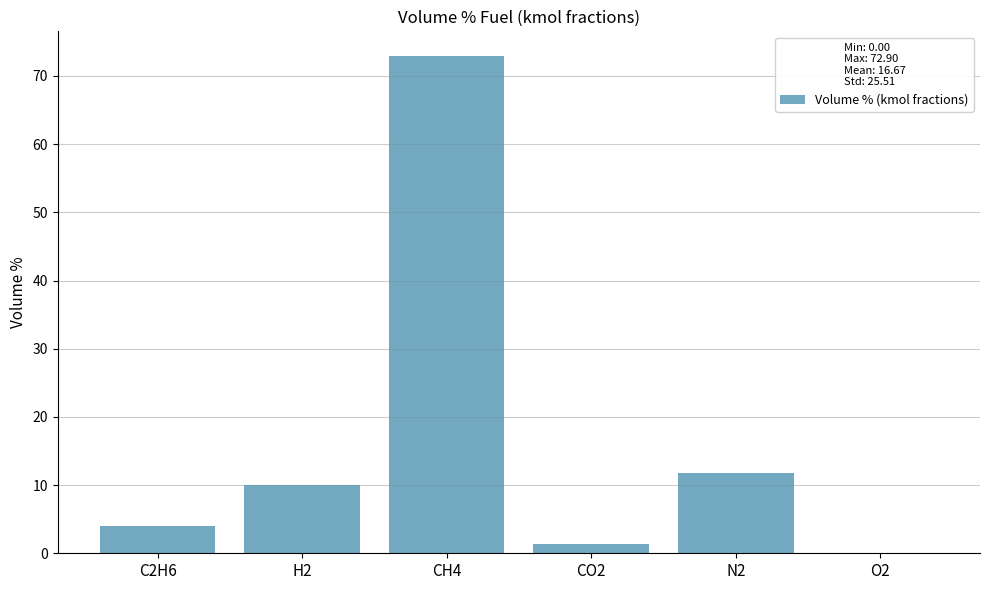

What is the sum of the values at O2 and C2H6?

4.0